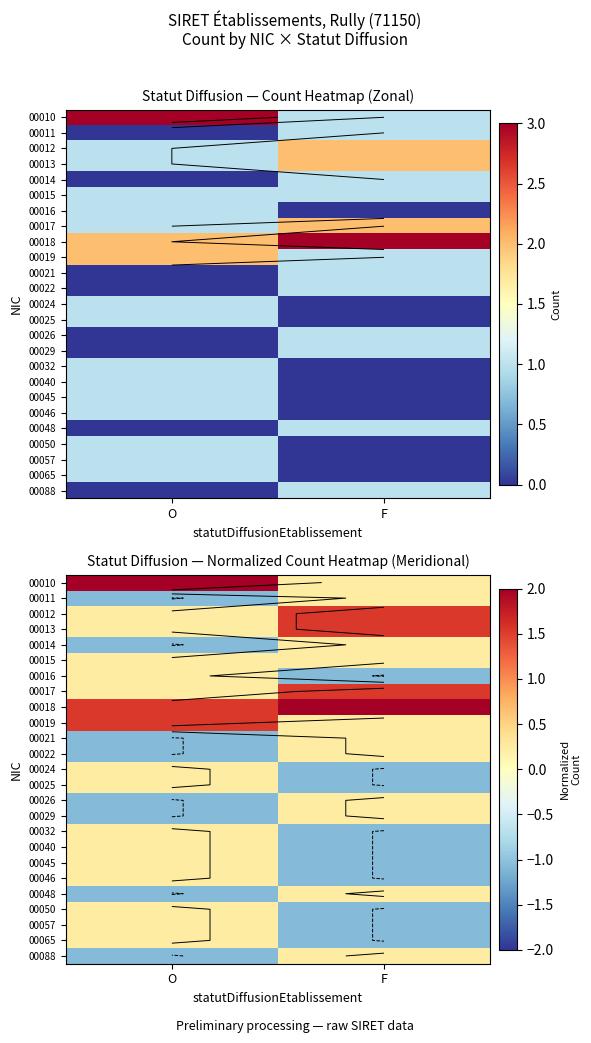

True or false: 00057 has a value of 0.2 at O.

True